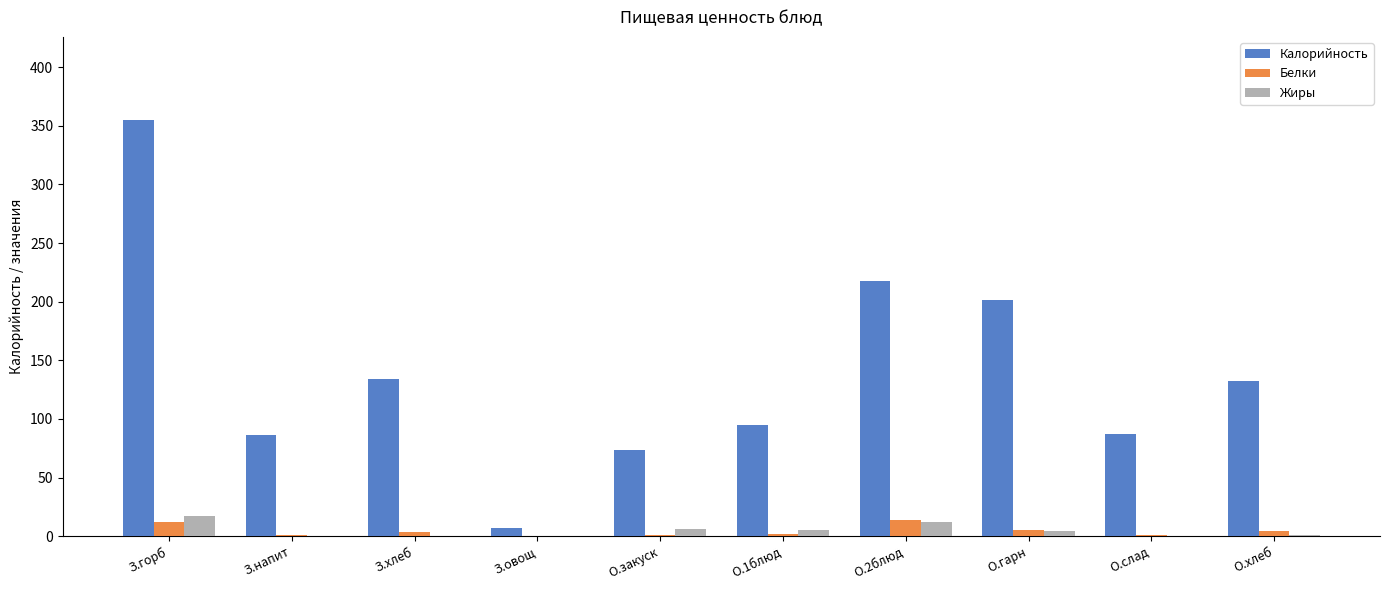

True or false: Калорийность has a value of 112.6 at З.напит.

False